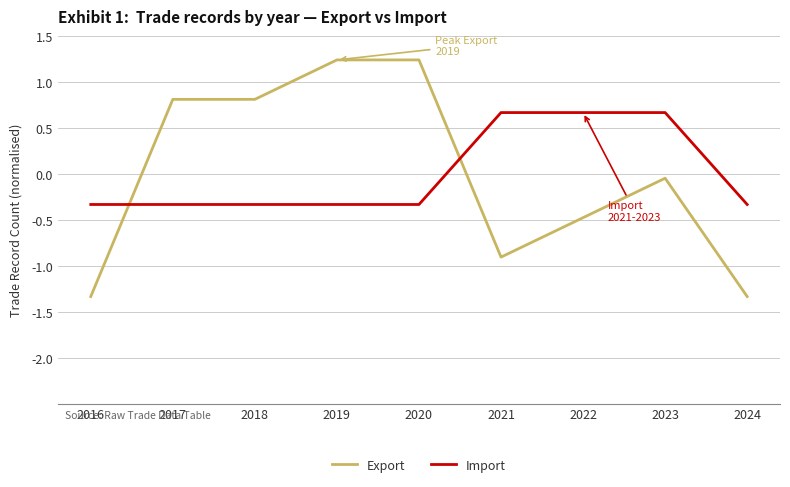

Is the value of Import at 2024 greater than the value of Export at 2023?

No